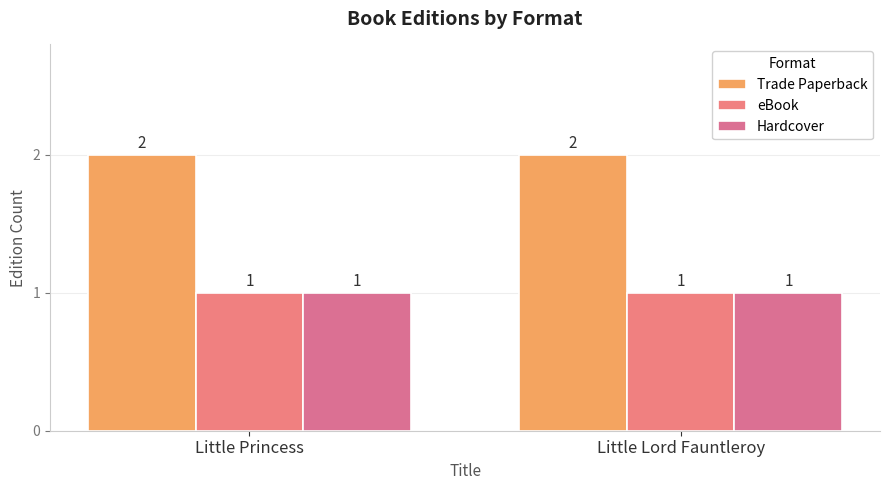

What is the approximate value of Hardcover at Little Lord Fauntleroy?

1